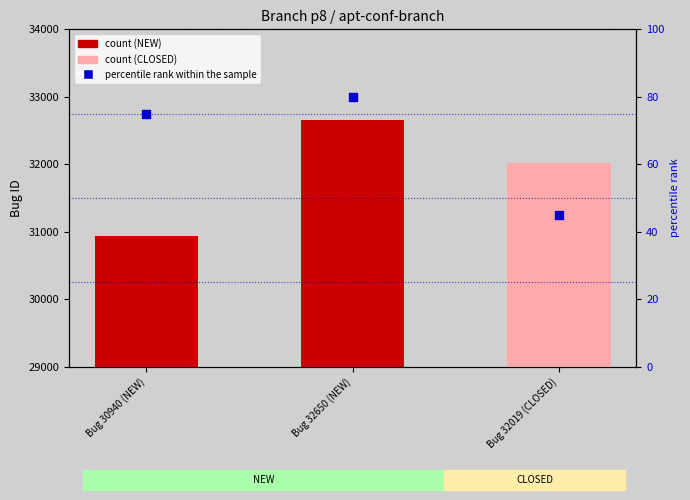

What is the change in value from Bug 30940 (NEW) to Bug 32019 (CLOSED)?

-30